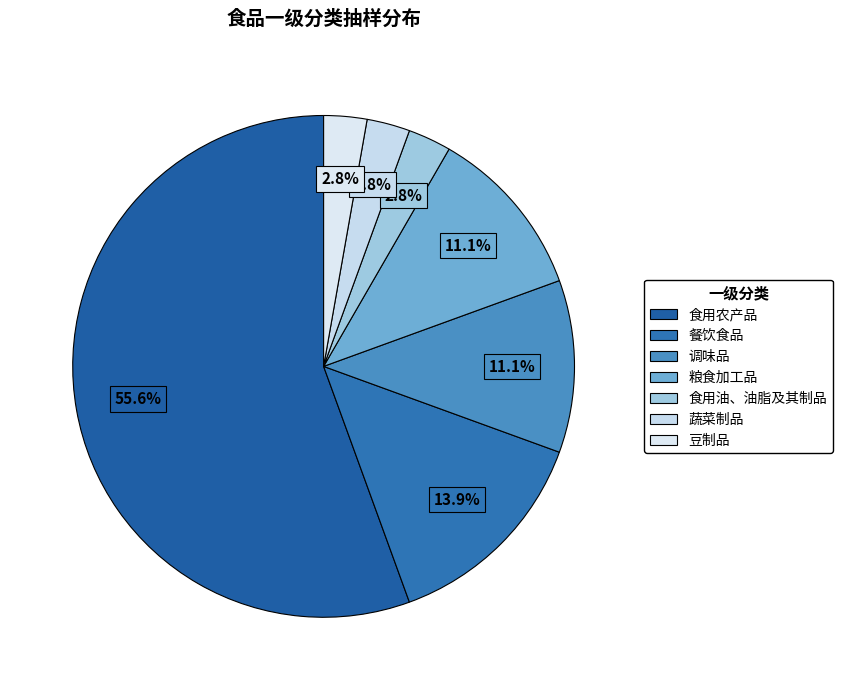

Which has a higher value, 调味品 or 蔬菜制品?

调味品